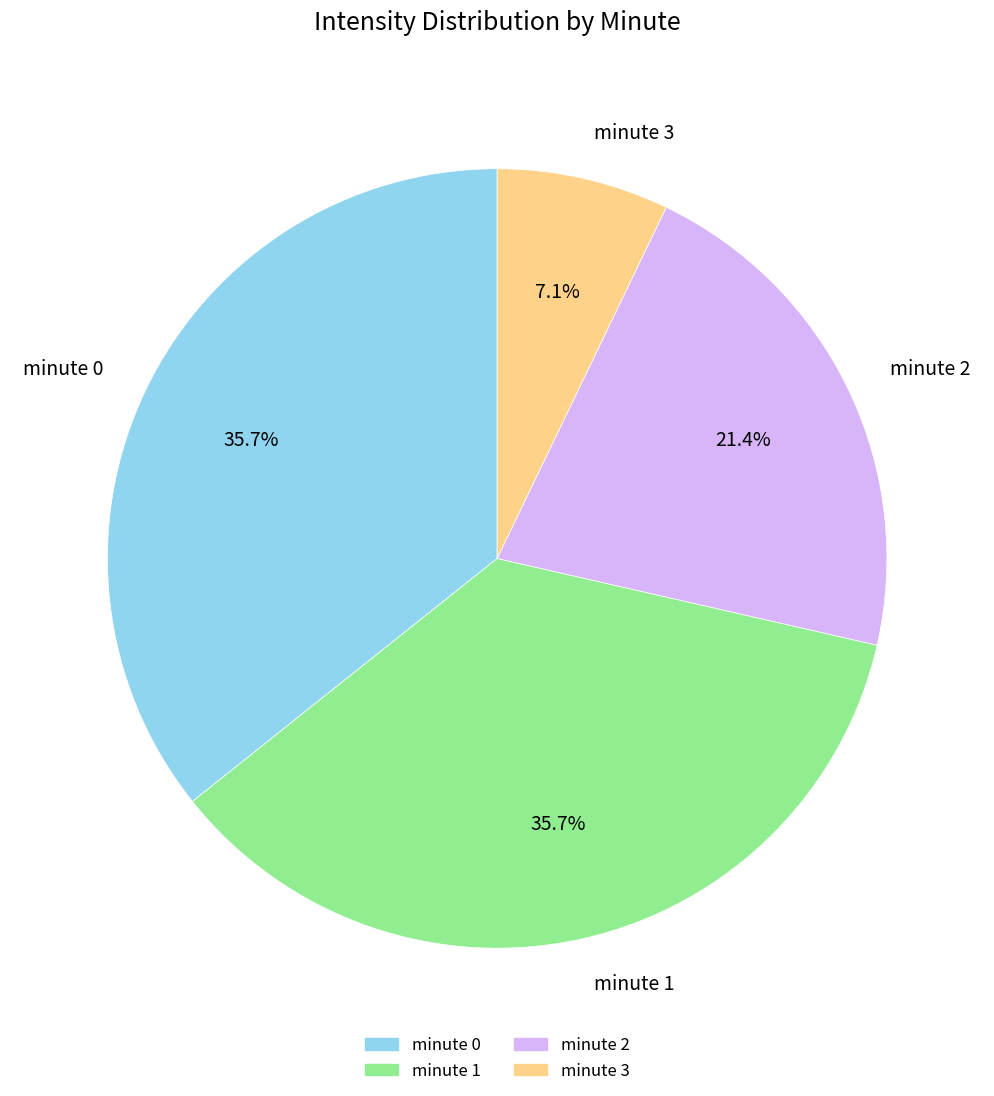

Which category has the smallest portion of the pie?

minute 3